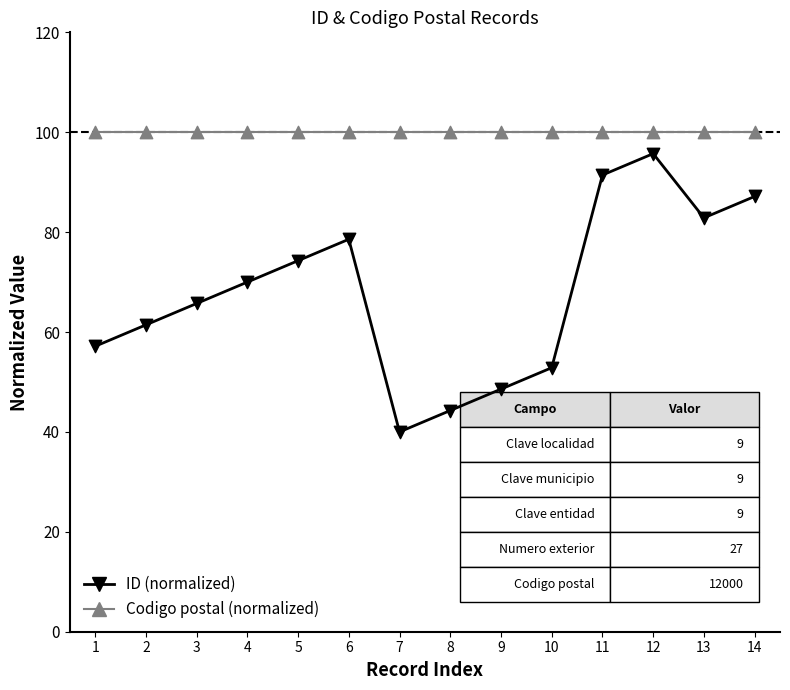

Which series reaches the minimum Y coordinate?

ID (normalized)